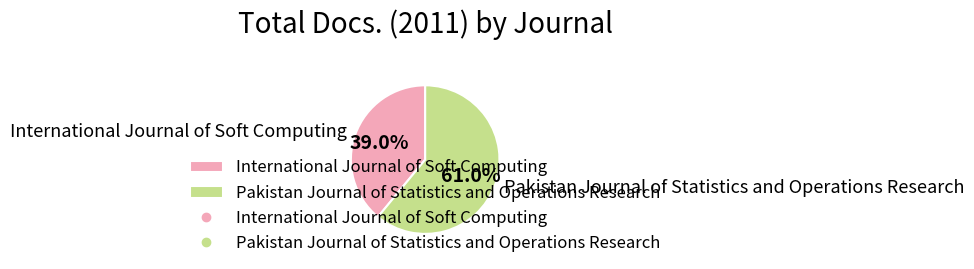

Approximately how many times larger is the value at International Journal of Soft Computing compared to Pakistan Journal of Statistics and Operations Research?

0.6